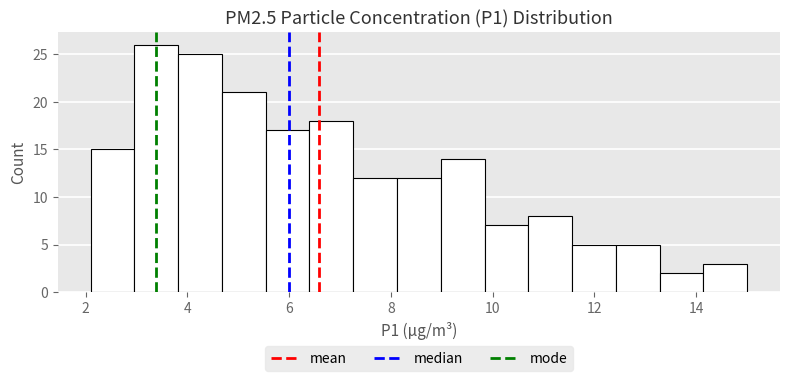

How tall is the bar that spans 7.26 to 8.12 on the x-axis? Neither the bar edges nor the heights are printed on the chart, so give them approximately, as read against the axes.

12